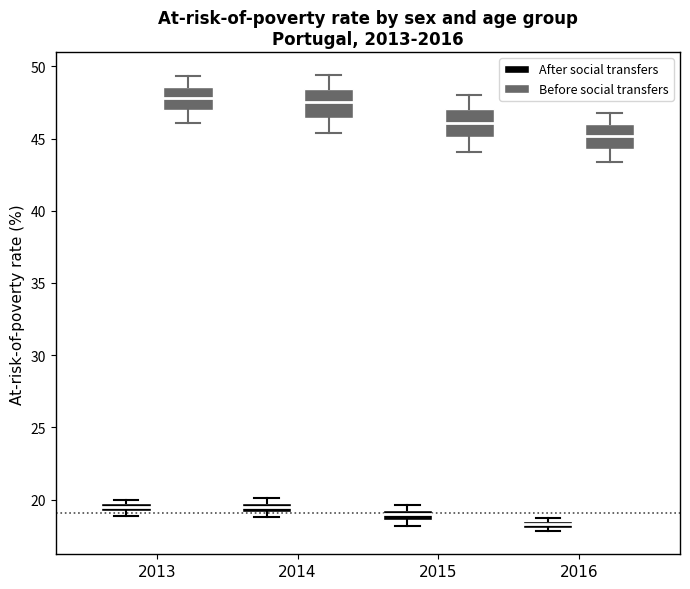

Which box's median line is the lowest?

2016 (After social transfers)